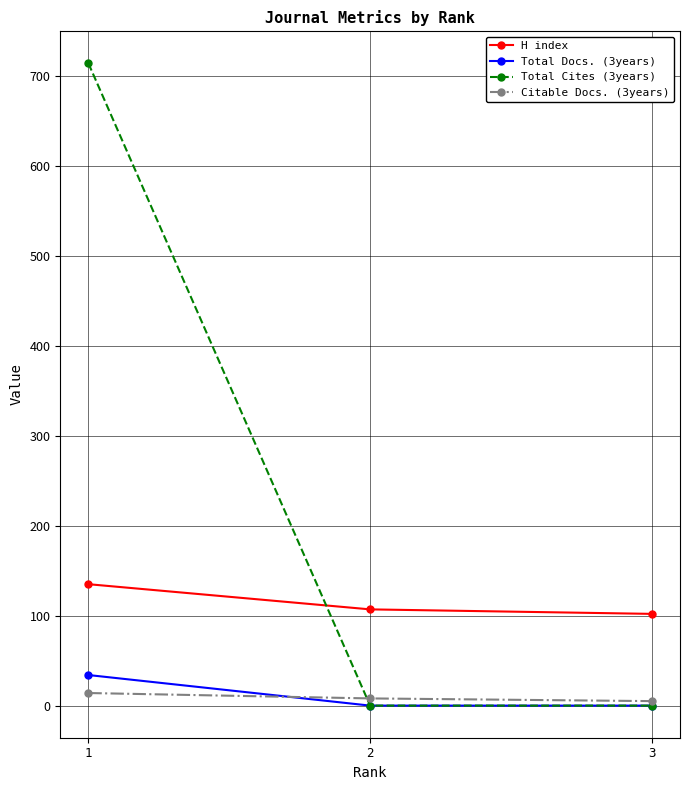

Which series has the widest spread of values?

Total Cites (3years)